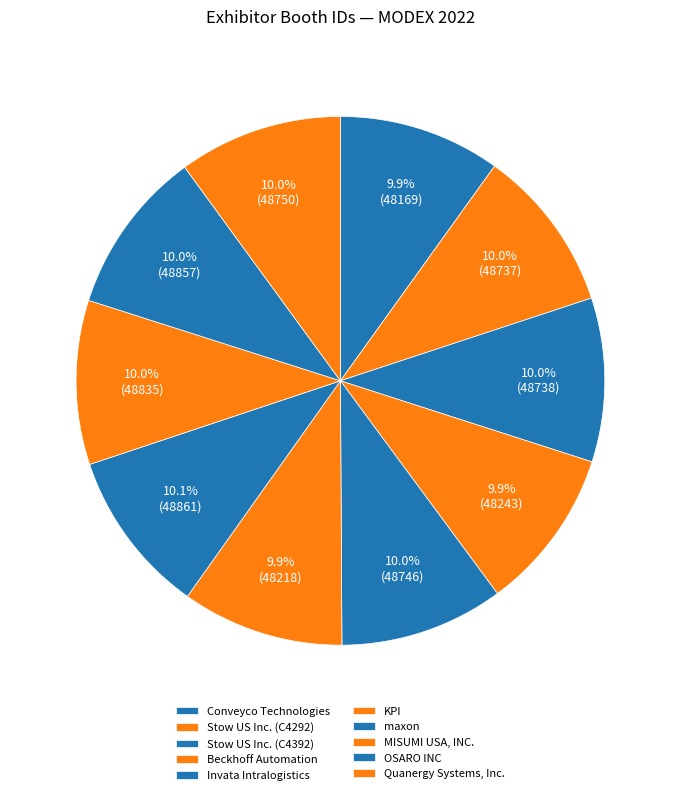

To the nearest percent, what percentage of the pie is OSARO INC?

10%